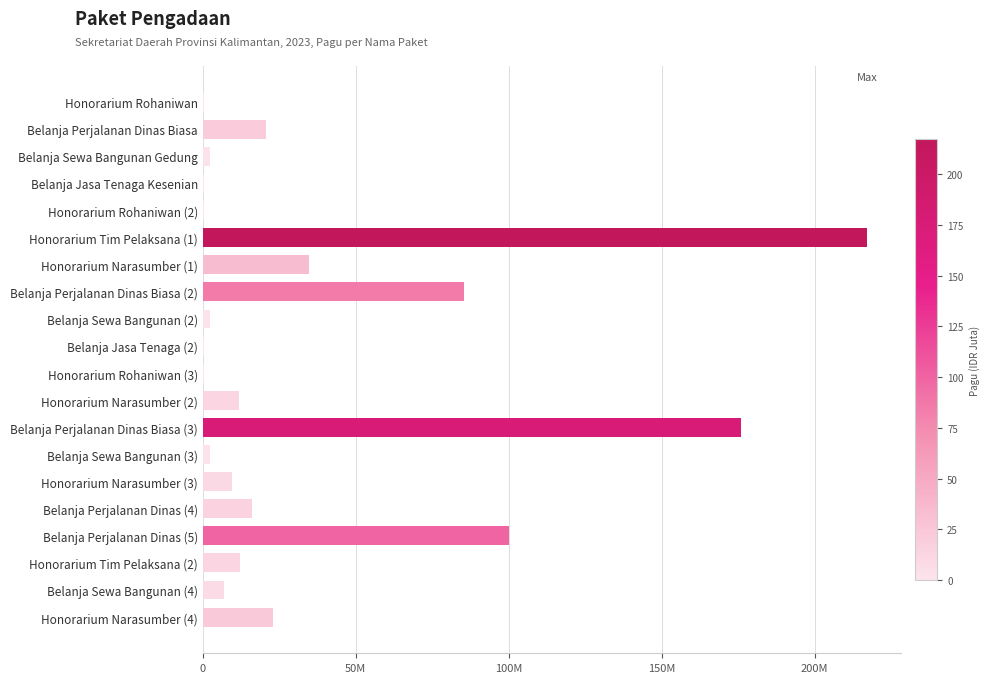

Are the bars horizontal?

Yes